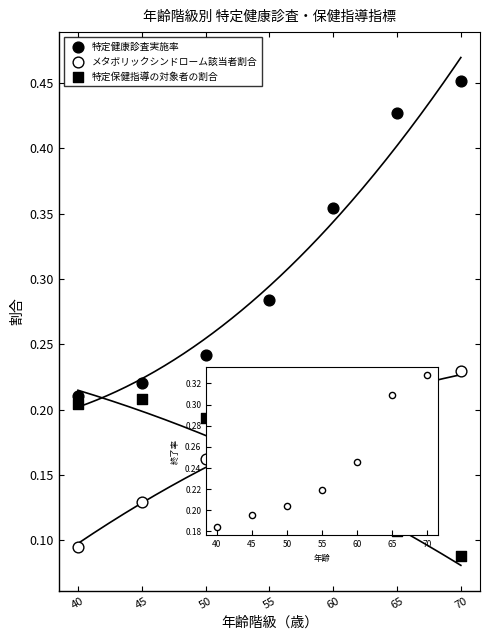

How many points are shown in the scatter plot?

21